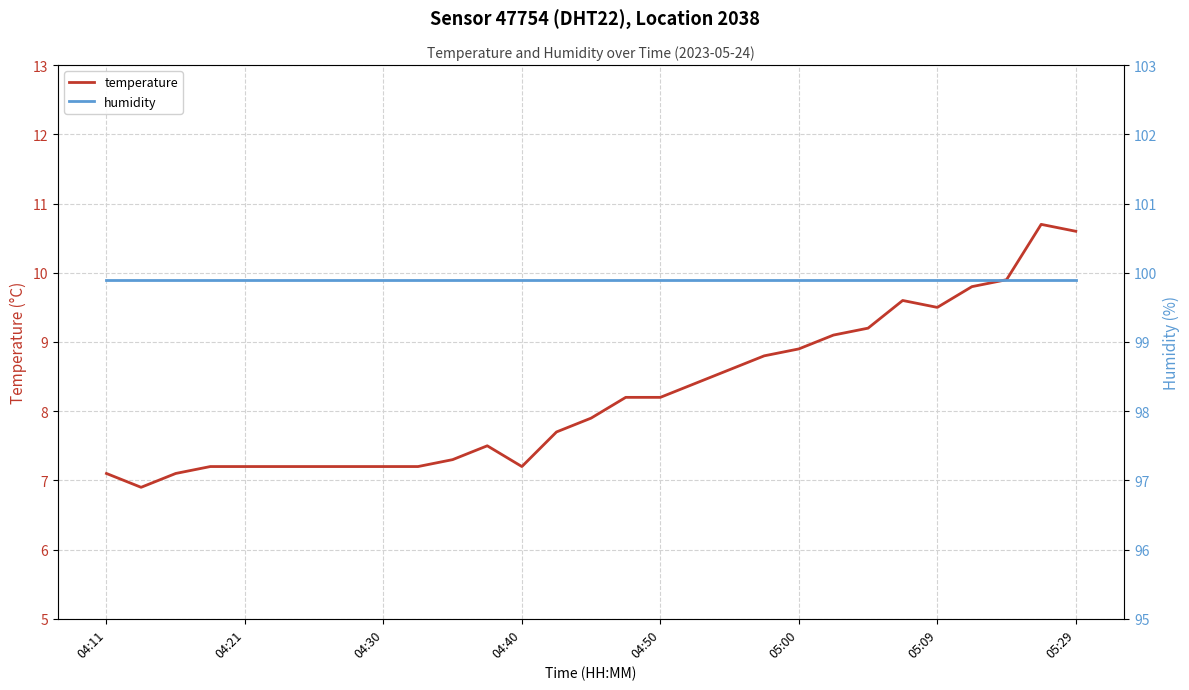

Where is temperature nearest to the value 8?

14